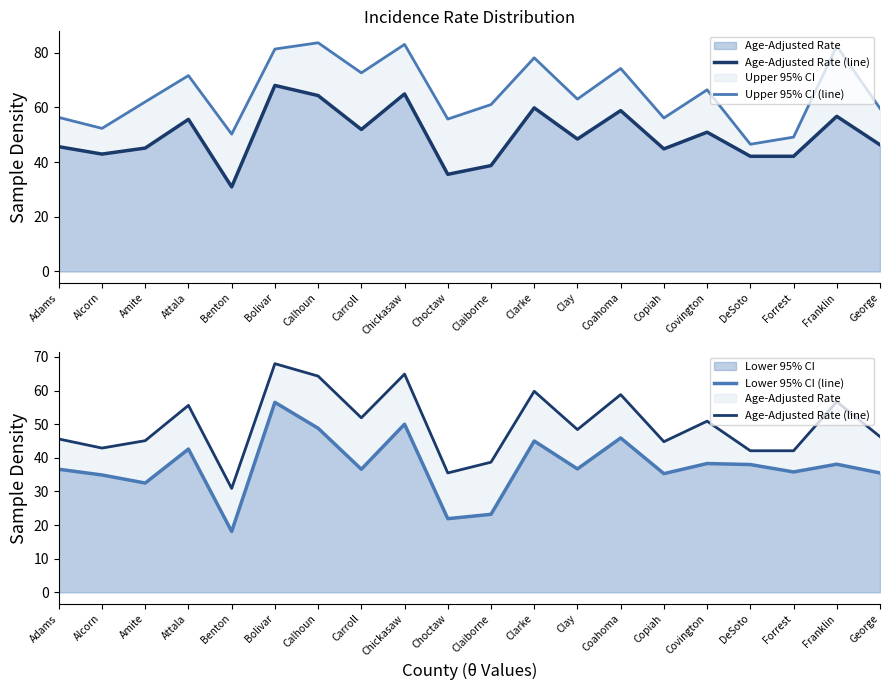

What is the maximum value for Upper 95% CI (line)?

83.6